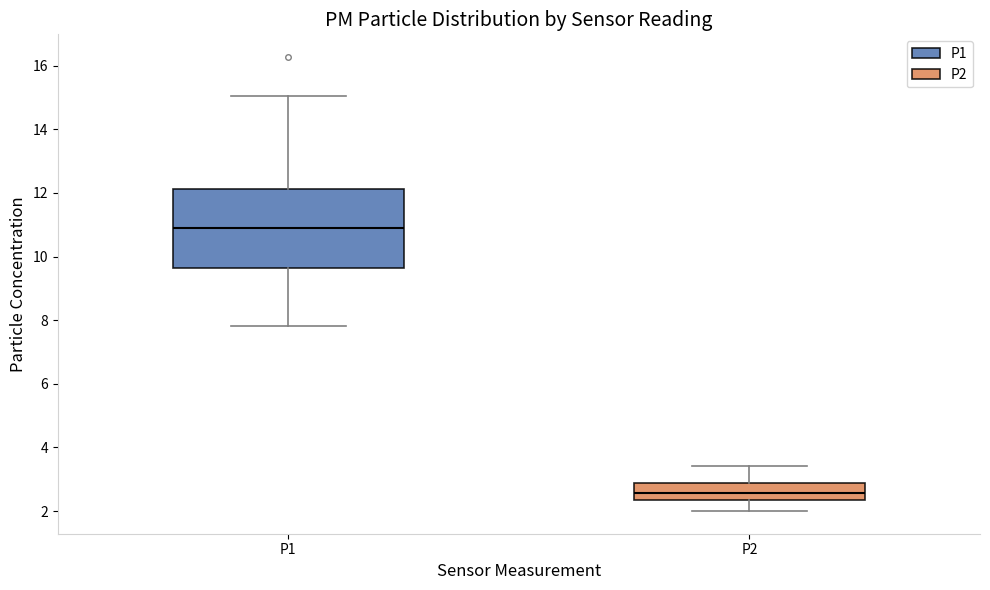

Reading left to right, read every box against the y-axis: the position of its median line, the range the box covers, and the ends of its whiskers. The values are not printed on the chart, so give them approximately, as read against the axis.

P1: median 11.0, box 9.6 to 12.2, whiskers 7.8 to 15.0
P2: median 2.6, box 2.4 to 2.8, whiskers 2.0 to 3.4